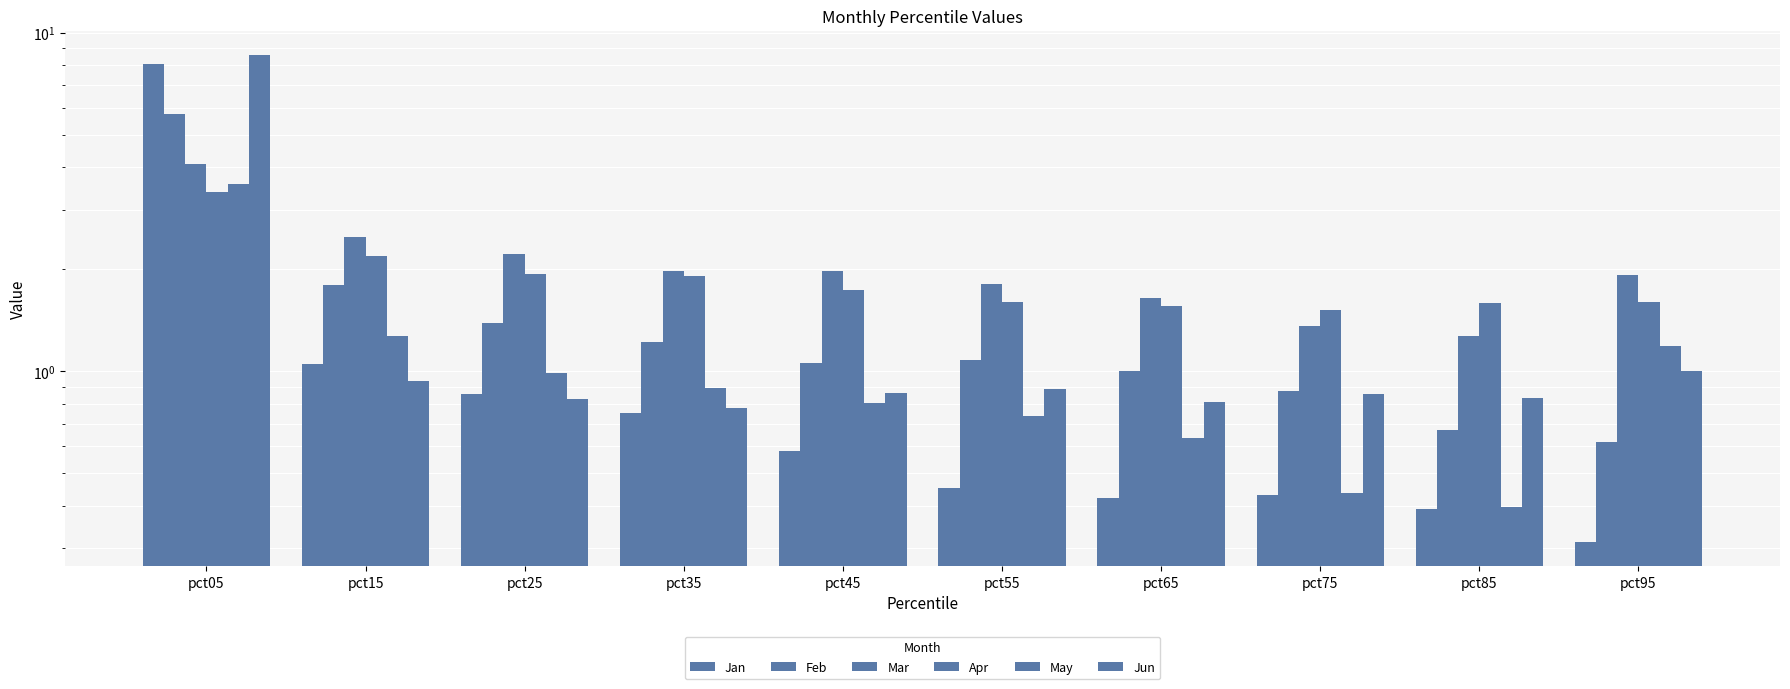

What is the difference between the maximum and minimum values in the Feb series?

5.1